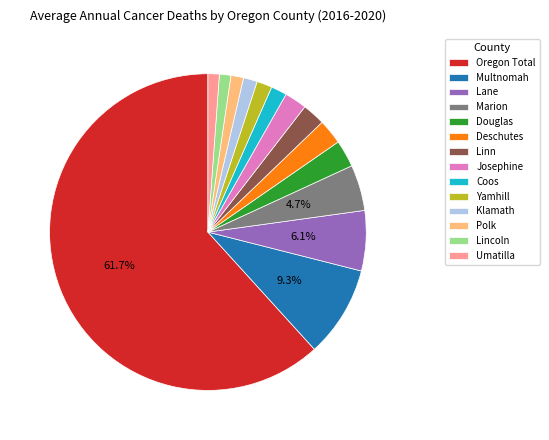

Which slice represents more than half of the pie?

Oregon Total